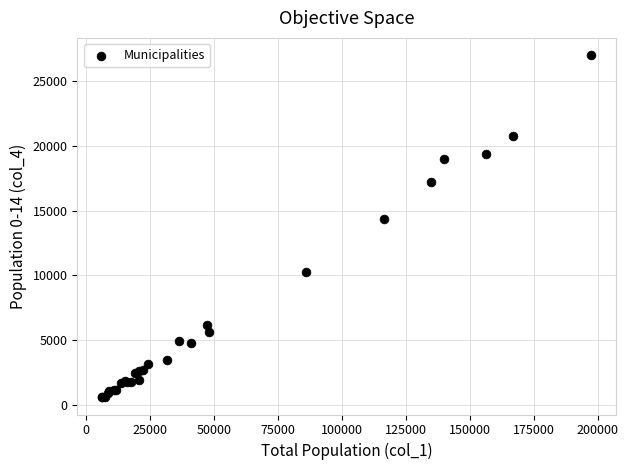

What Y value in the scatter plot is closest to 13802?

14395